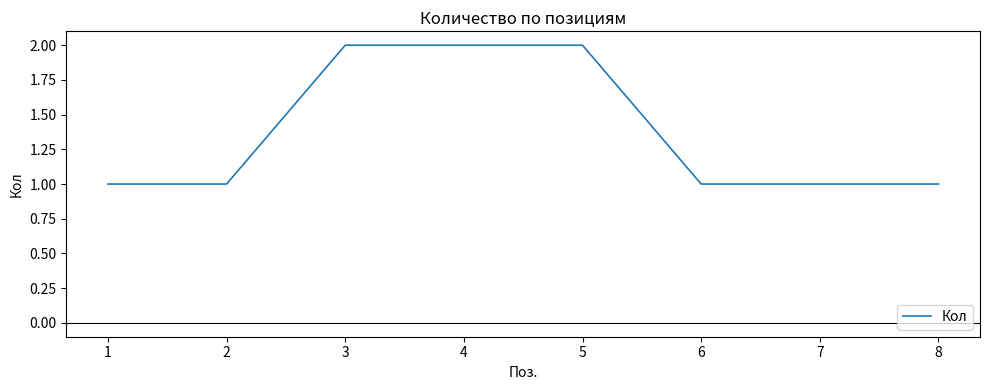

Reading left to right, transcribe all the data shown in this chart.

1	1	2	2	2	1	1	1